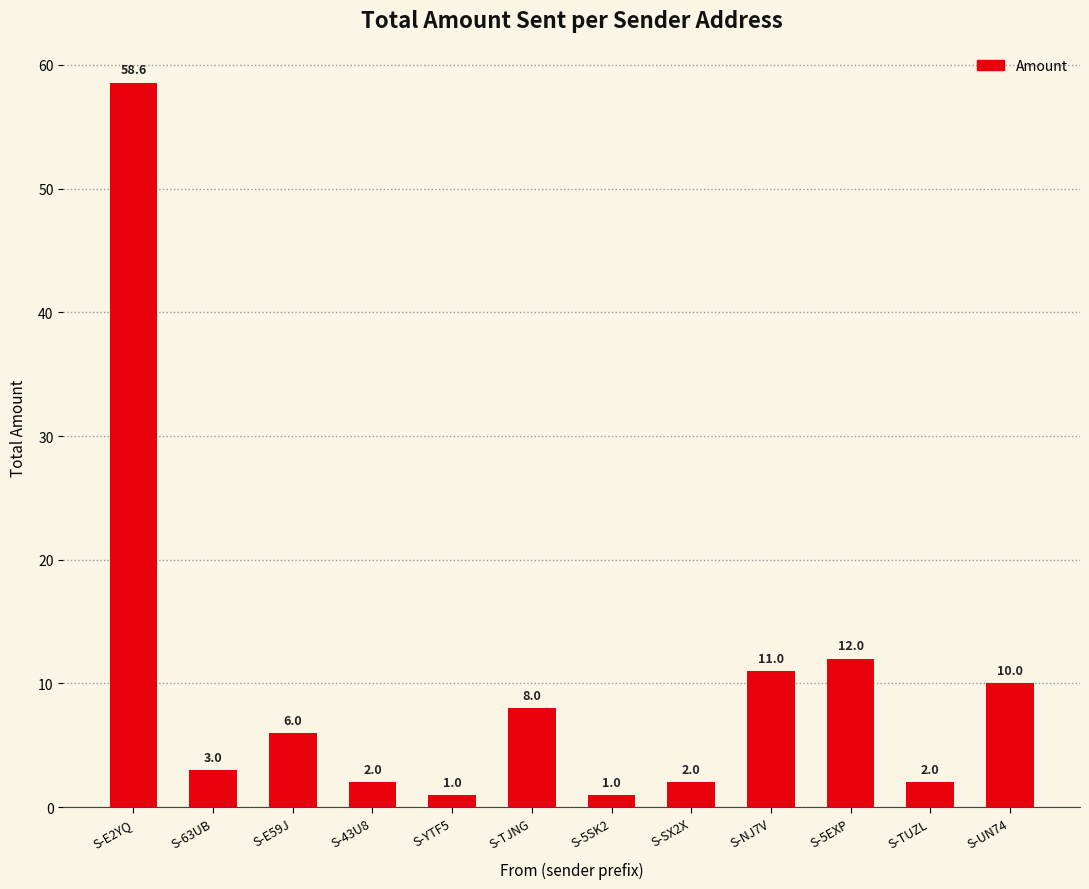

What is the average value?

9.7